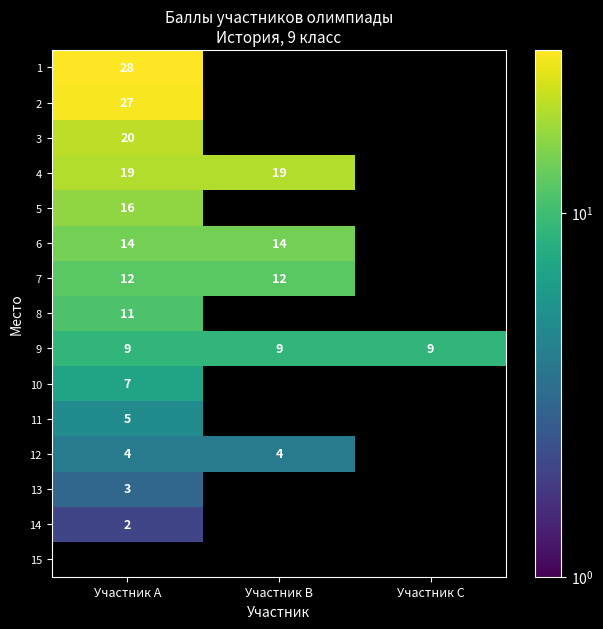

The value of 2 at Участник A is 27. True or false?

True